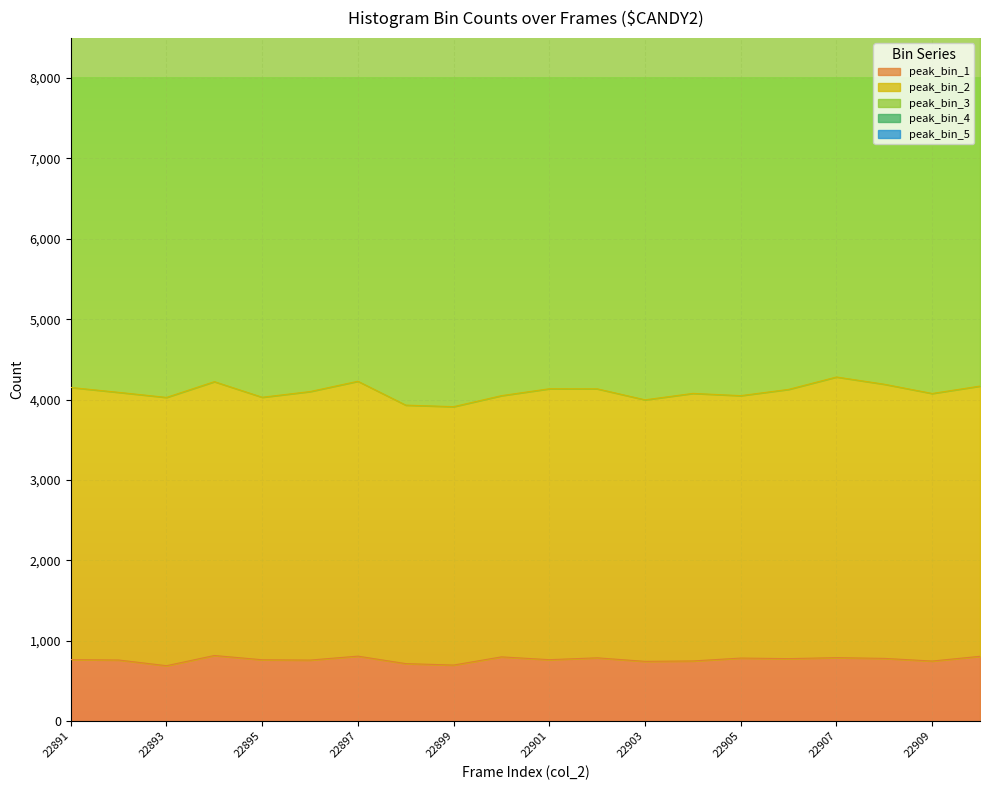

What is the difference between the maximum and second lowest values in the peak_bin_4 series?

298